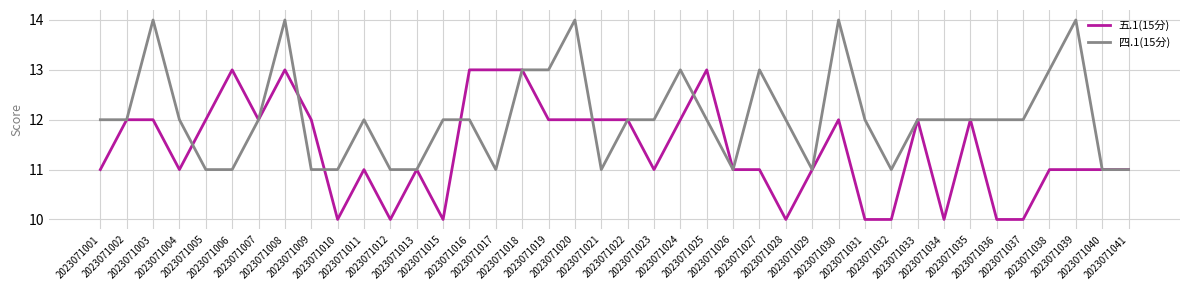

What is the sum of the 四.1(15分) values at 2023071020 and 2023071029?

25